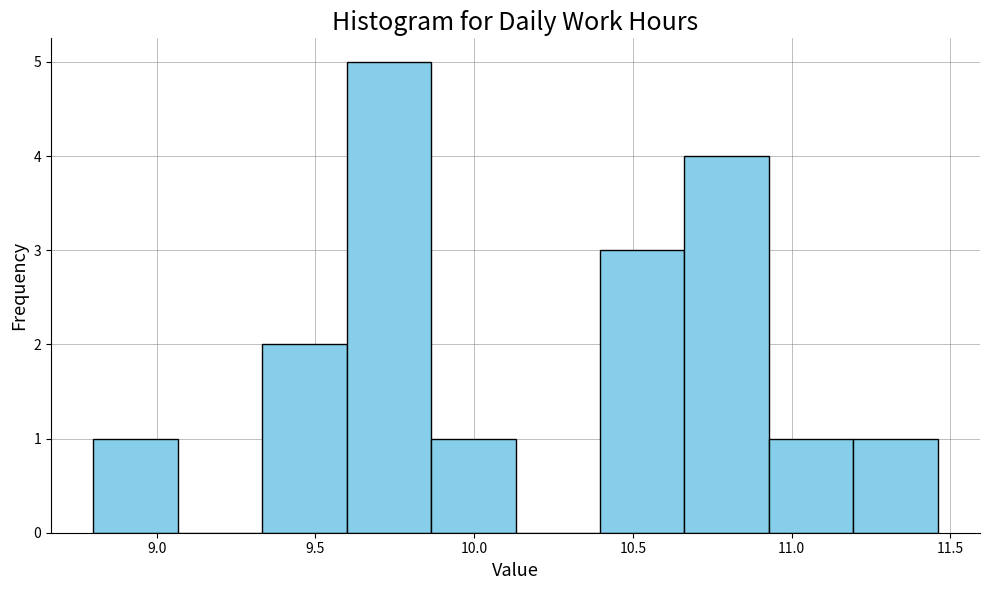

Reading left to right, transcribe this chart: for each bar, give the range it covers on the x-axis and its height. Neither the bar edges nor the heights are printed on the chart, so give them approximately, as read against the axes.

8.80 to 9.05: 1
9.05 to 9.35: 0
9.35 to 9.60: 2
9.60 to 9.85: 5
9.85 to 10.15: 1
10.15 to 10.40: 0
10.40 to 10.65: 3
10.65 to 10.95: 4
10.95 to 11.20: 1
11.20 to 11.45: 1